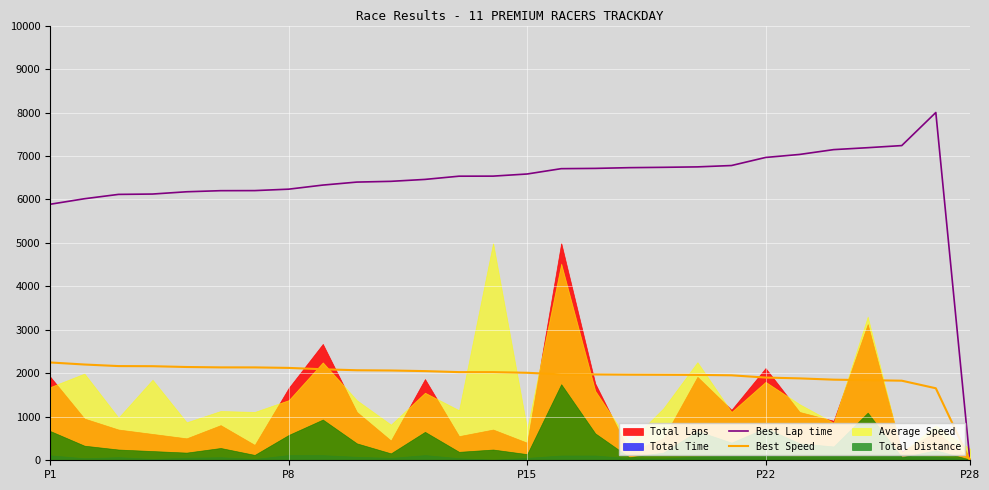

The Best Speed series shows 3218.4 at 18. True or false?

False